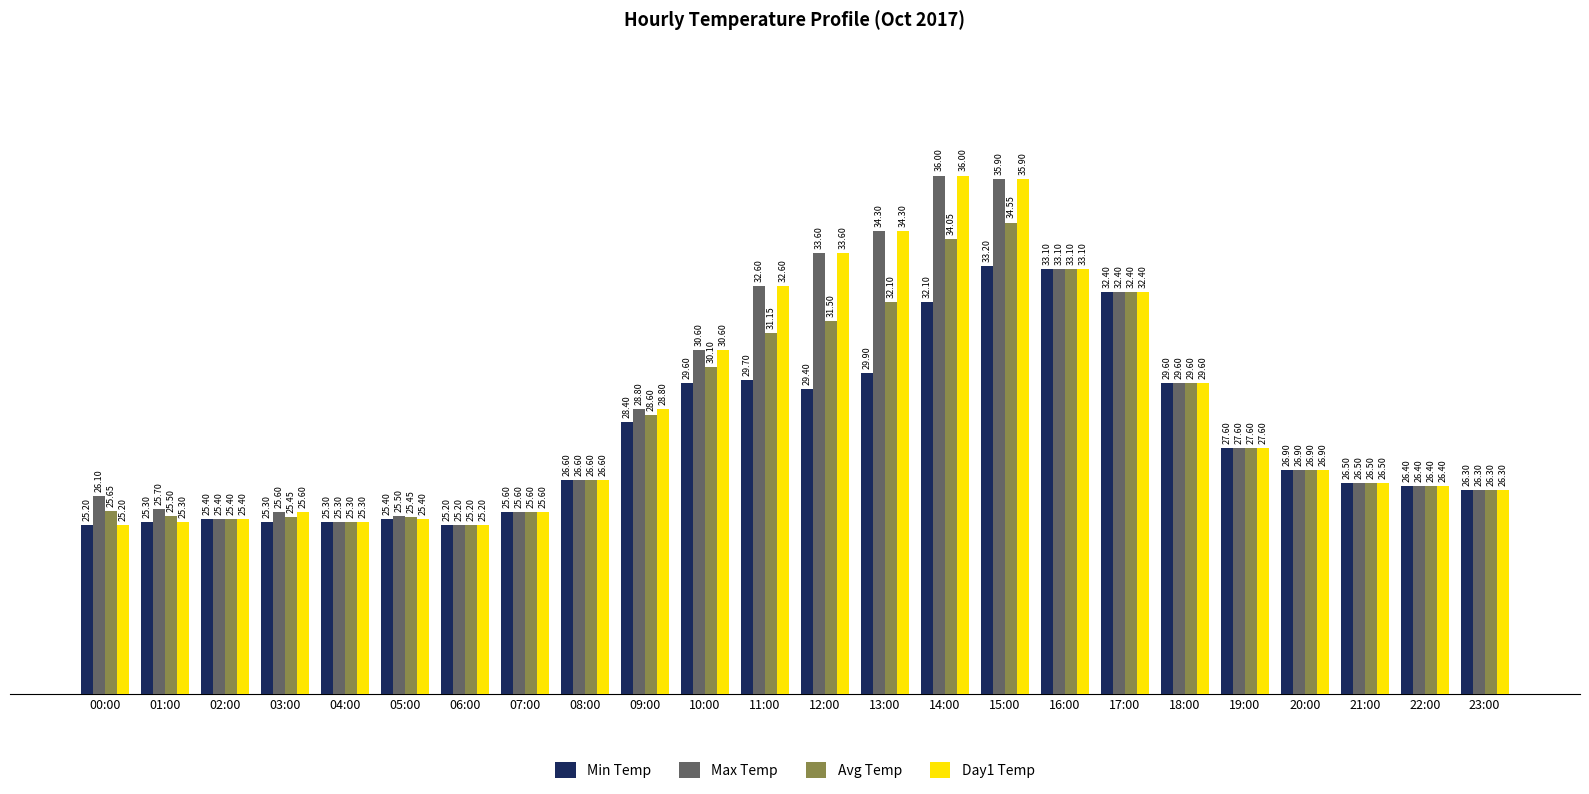

Does the chart contain any negative values?

No